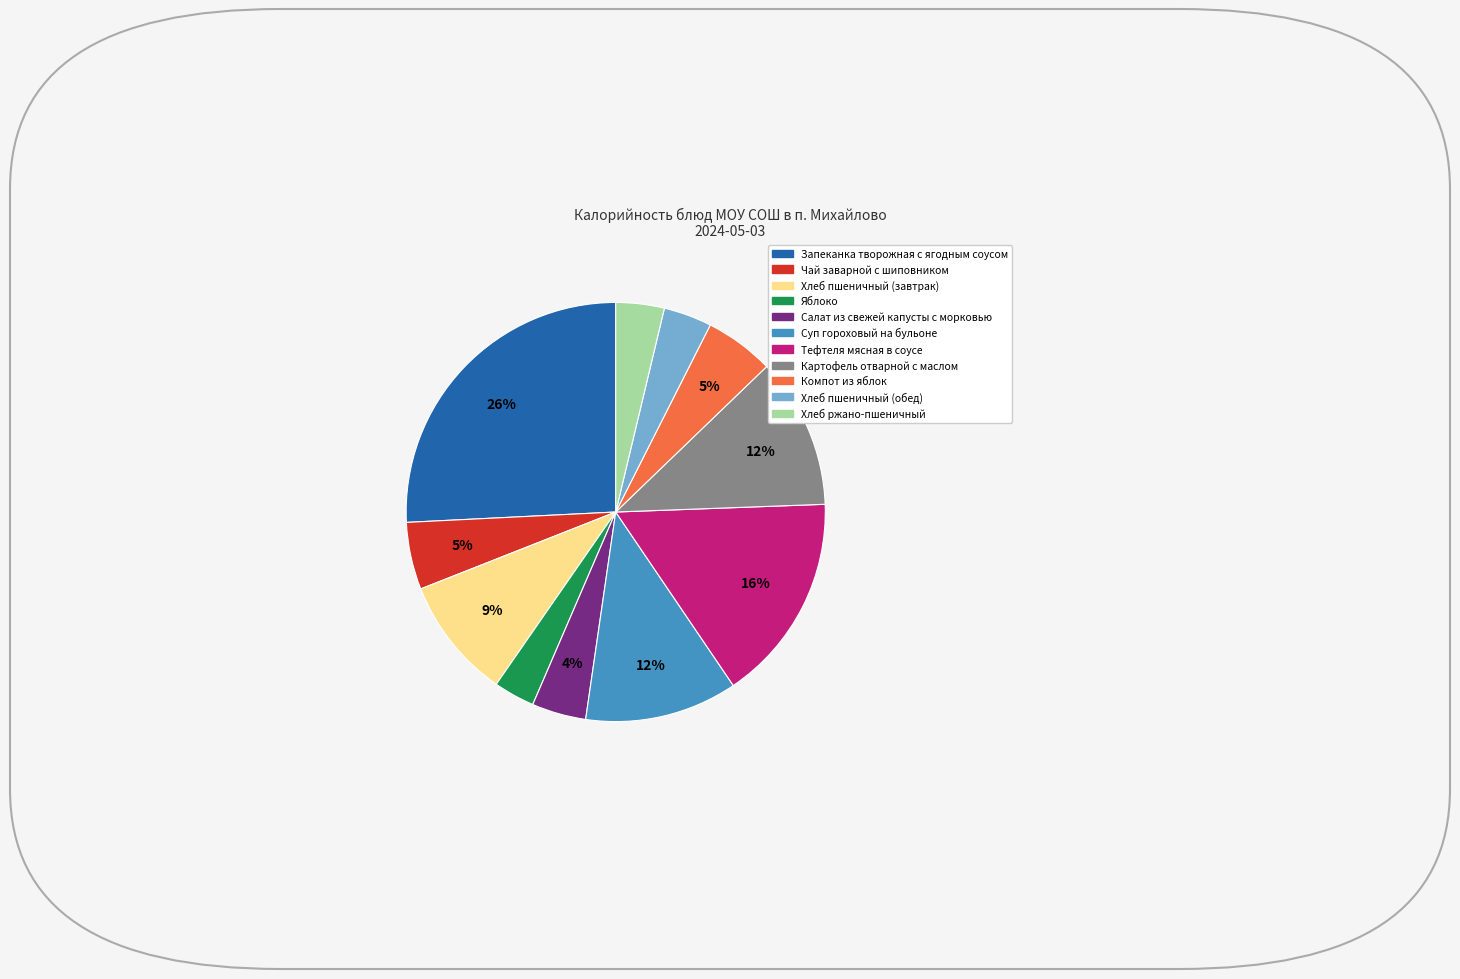

Which category has the smallest portion of the pie?

Яблоко